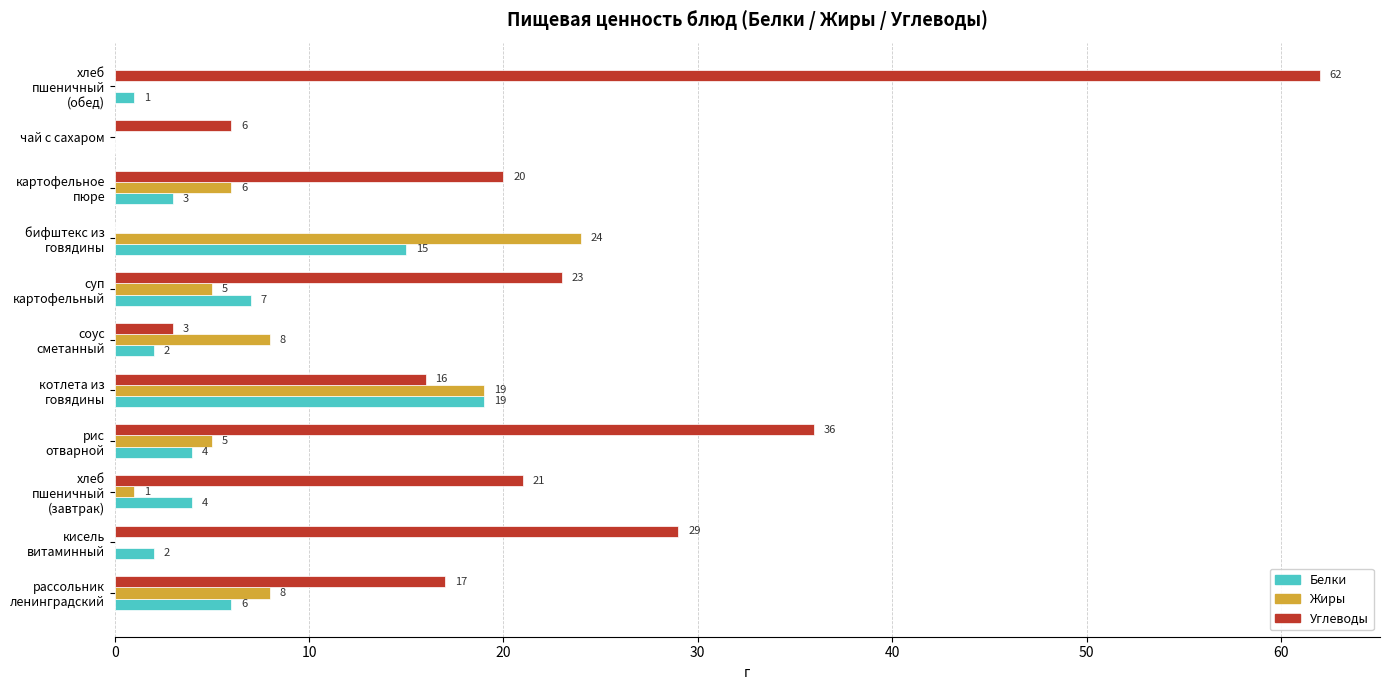

Which series has the largest total across all categories?

Углеводы